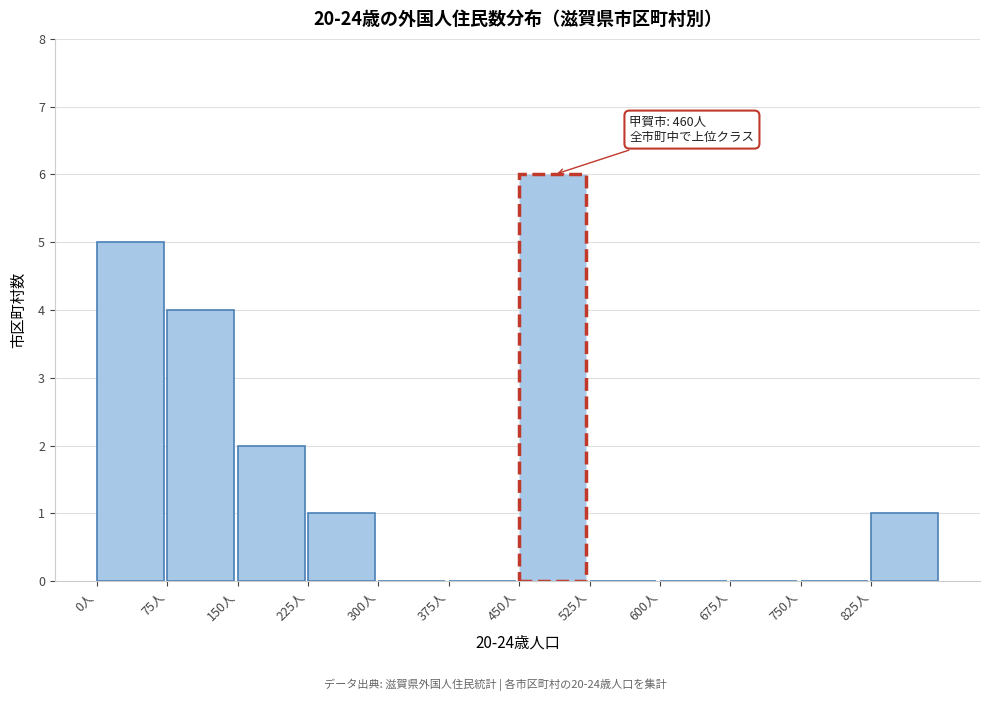

Which range on the x-axis has the tallest bar?

450 to 525